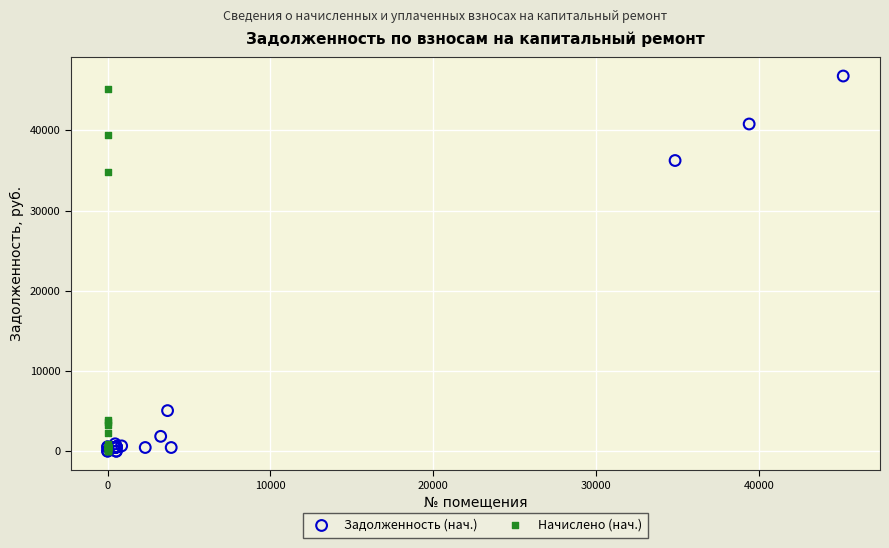

Which series has the largest Y range (max minus min)?

Задолженность (нач.)